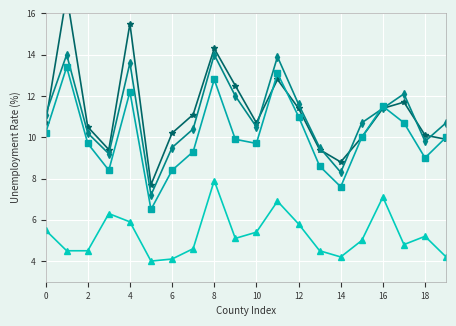

What is the difference between the maximum and minimum values in the Unemployment Rate 2010 series?

9.2